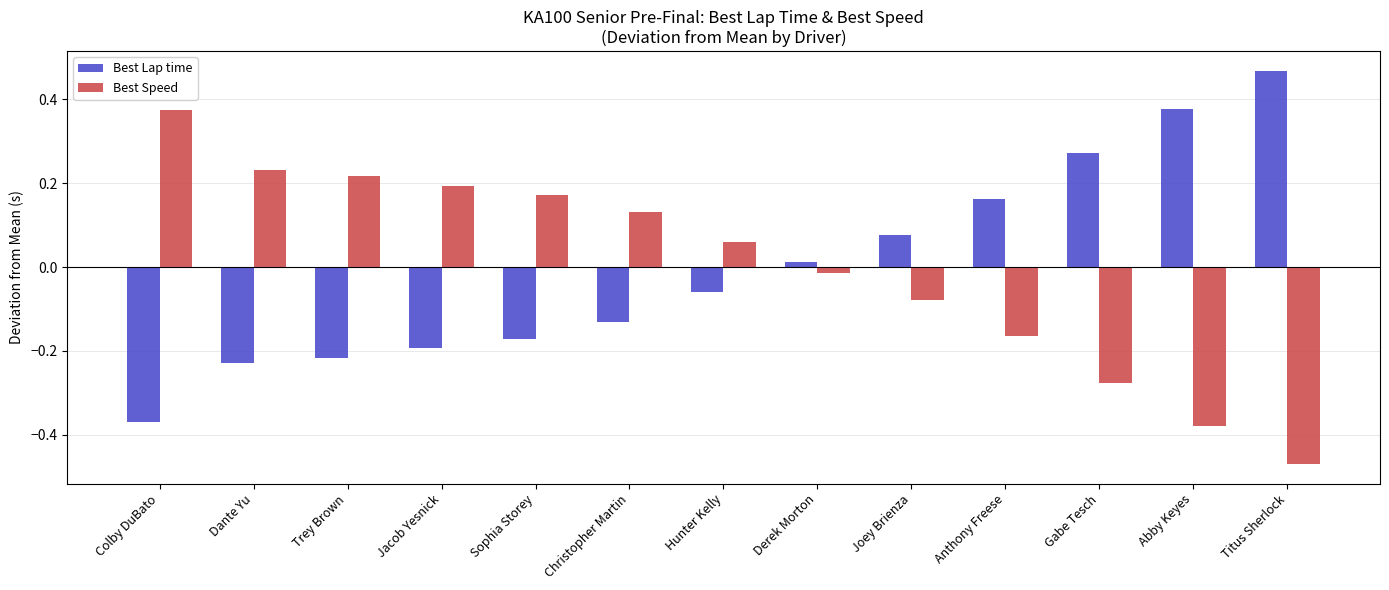

At which category does the chart reach its peak across all series?

Titus Sherlock